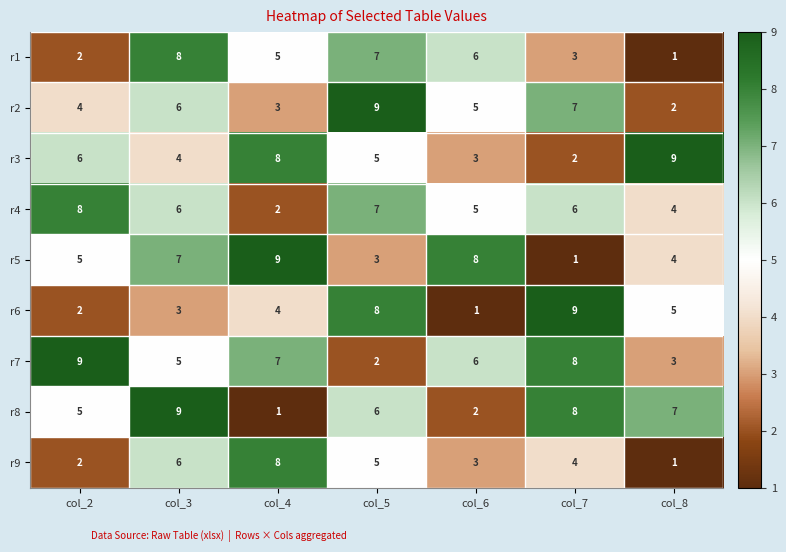

Which category has the lowest value in the r6 series?

col_6